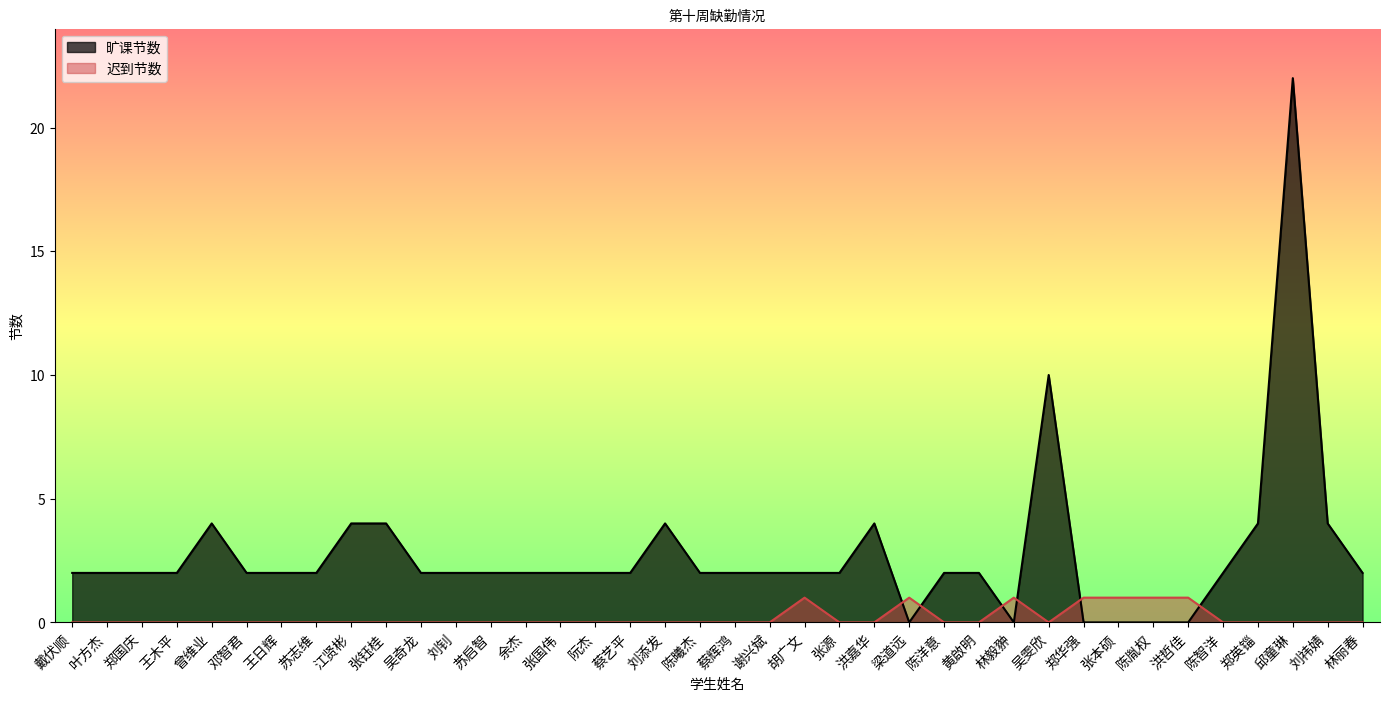

What value does the 迟到节数 series have at 林毅翀?

1